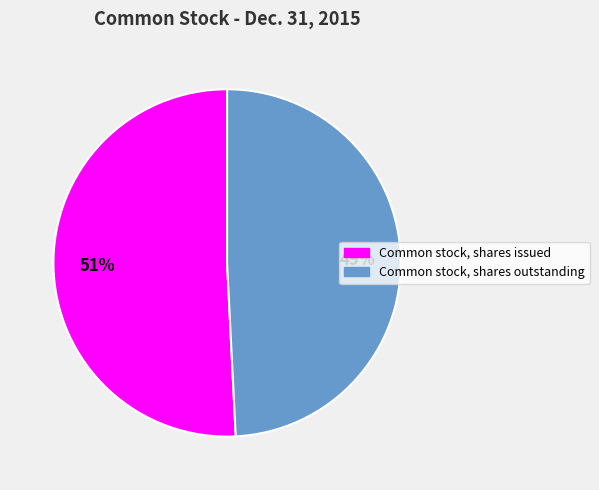

What is the smallest slice in the pie chart?

Common stock, shares outstanding